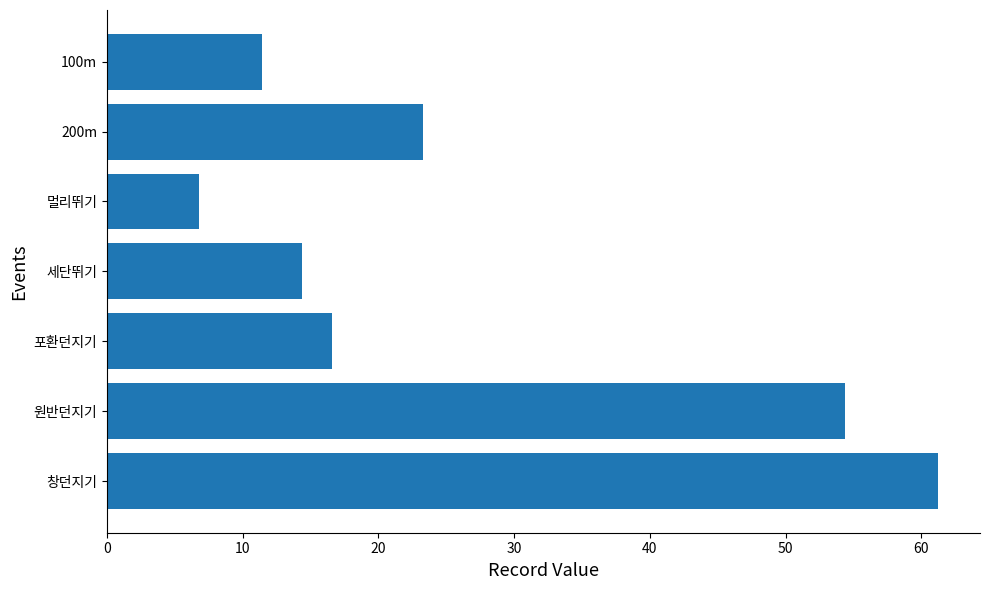

What is the sum of all values?

188.0